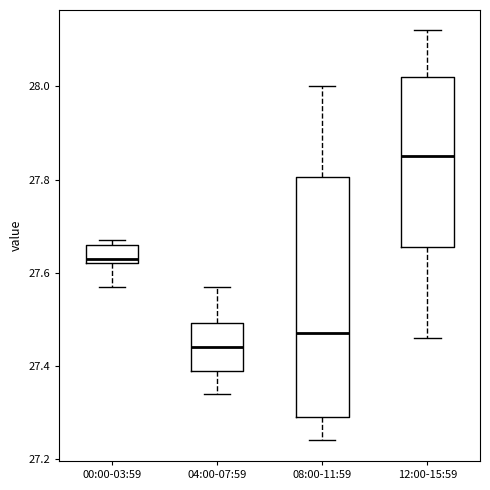

Reading left to right, transcribe this box plot: for each box, give where its median line is, the range the box spans, and where its two whiskers end, as read against the y-axis. The values are not printed on the chart, so give them approximately, as read against the axis.

00:00-03:59: median 27.64, box 27.62 to 27.66, whiskers 27.58 to 27.68
04:00-07:59: median 27.44, box 27.40 to 27.50, whiskers 27.34 to 27.58
08:00-11:59: median 27.48, box 27.30 to 27.80, whiskers 27.24 to 28.00
12:00-15:59: median 27.86, box 27.66 to 28.02, whiskers 27.46 to 28.12